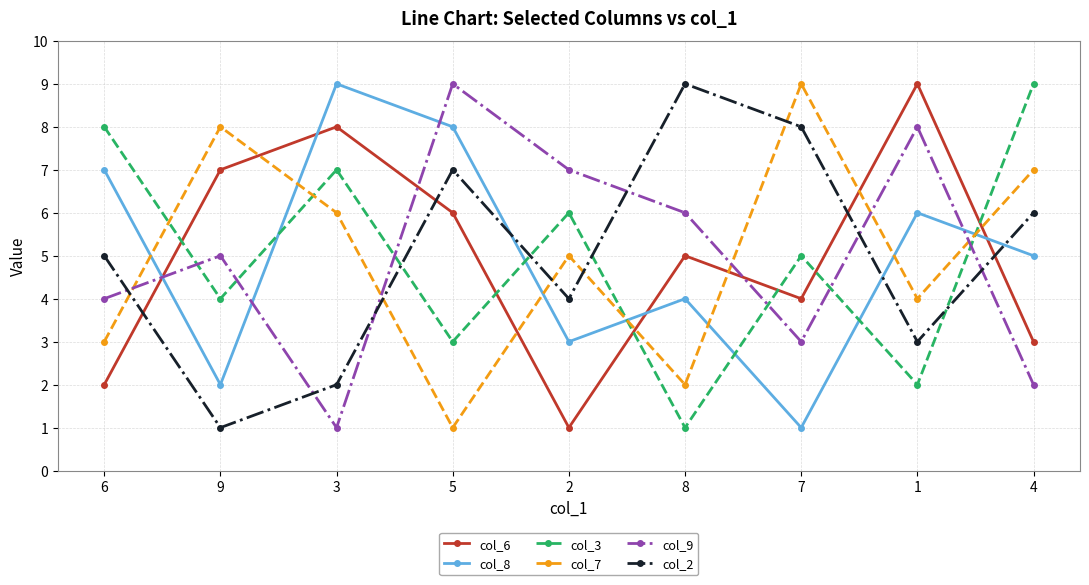

True or false: col_8 has more than 0 interior local peaks.

True